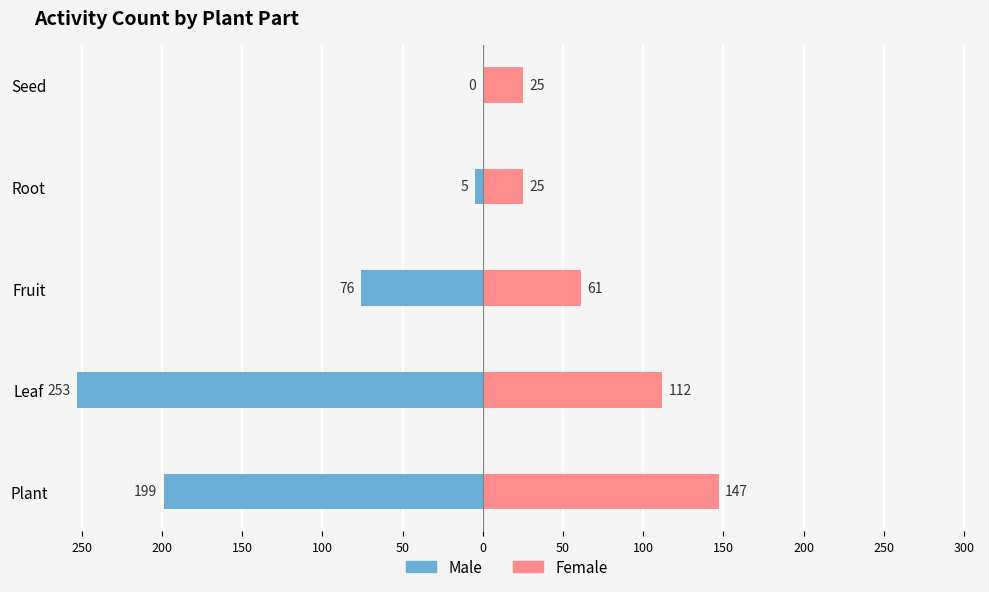

Reading left to right, extract all data points from this chart.

Male: -199	-253	-76	-5	0
Female: 147	112	61	25	25